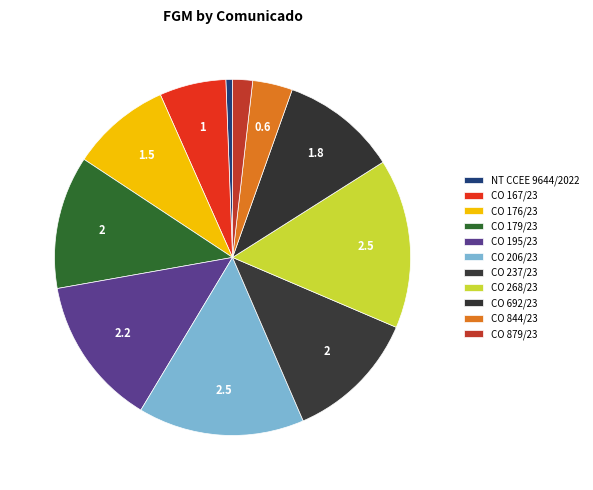

How many segments does this pie chart have?

11